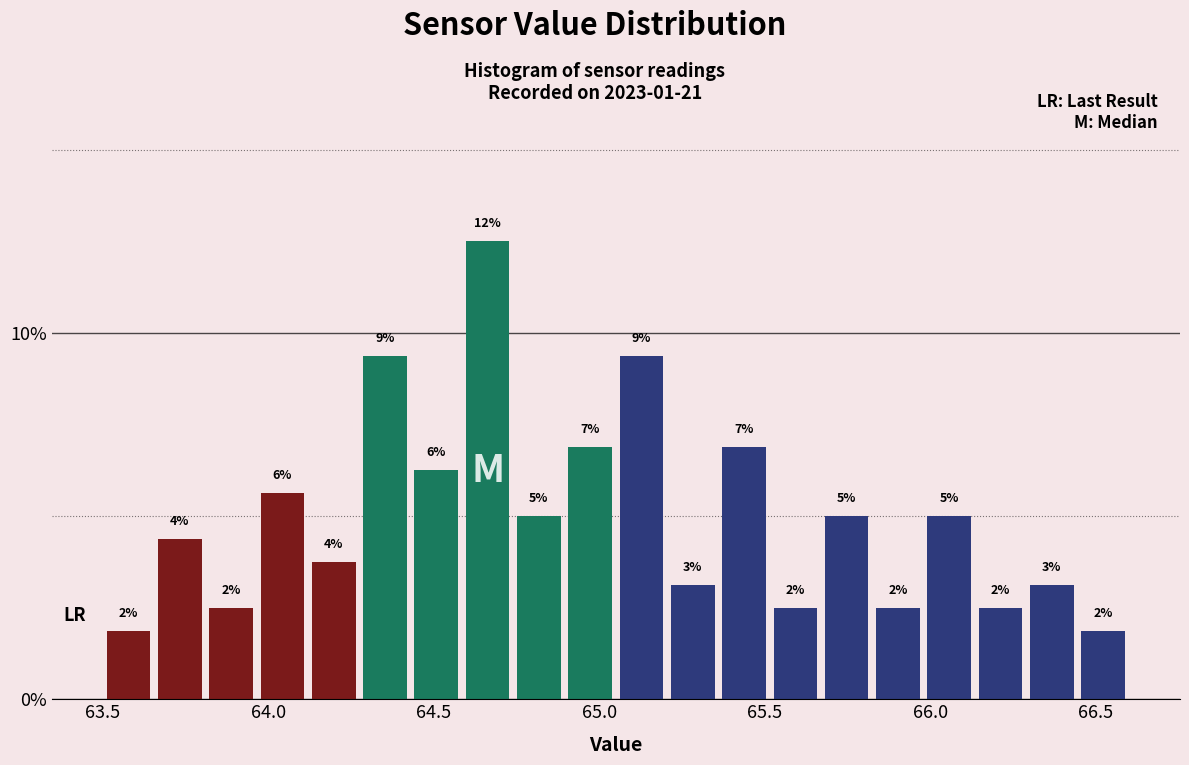

Read against the x-axis, roughly where is the centre of the tallest bar?

64.65